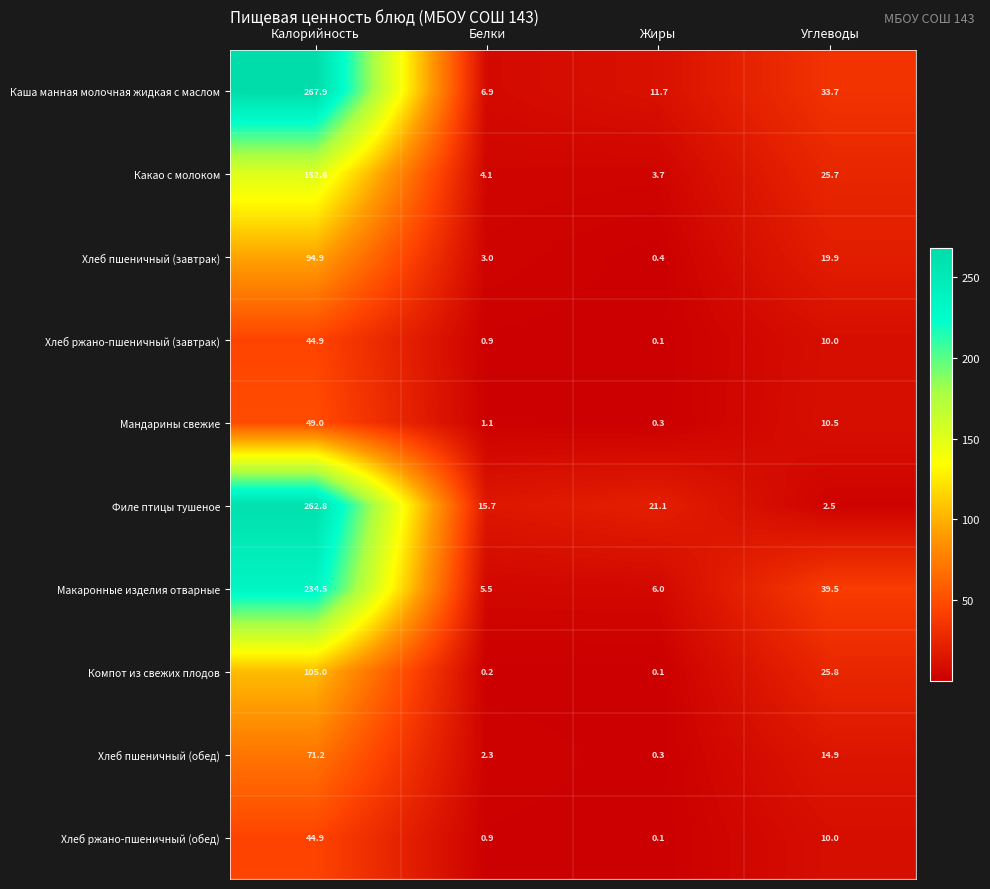

How many series are shown in this chart?

10